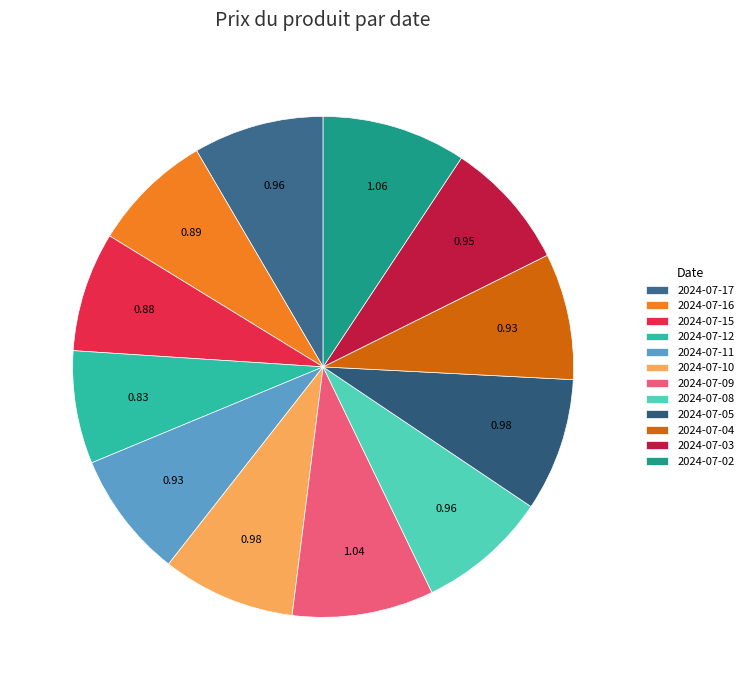

Between 2024-07-08 and 2024-07-17, which is larger?

2024-07-08